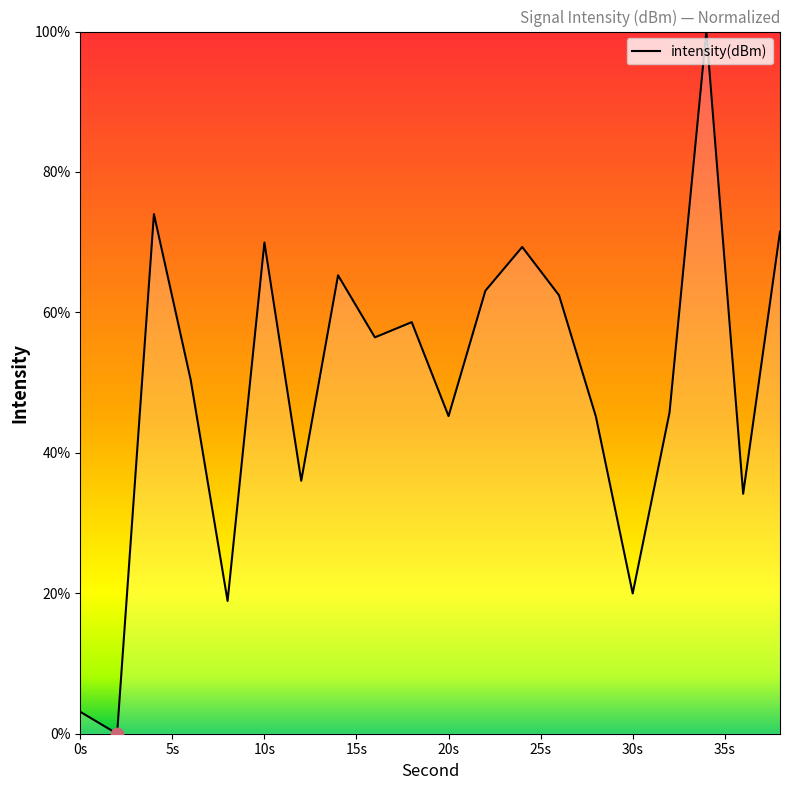

What is the greatest value displayed?

100.0